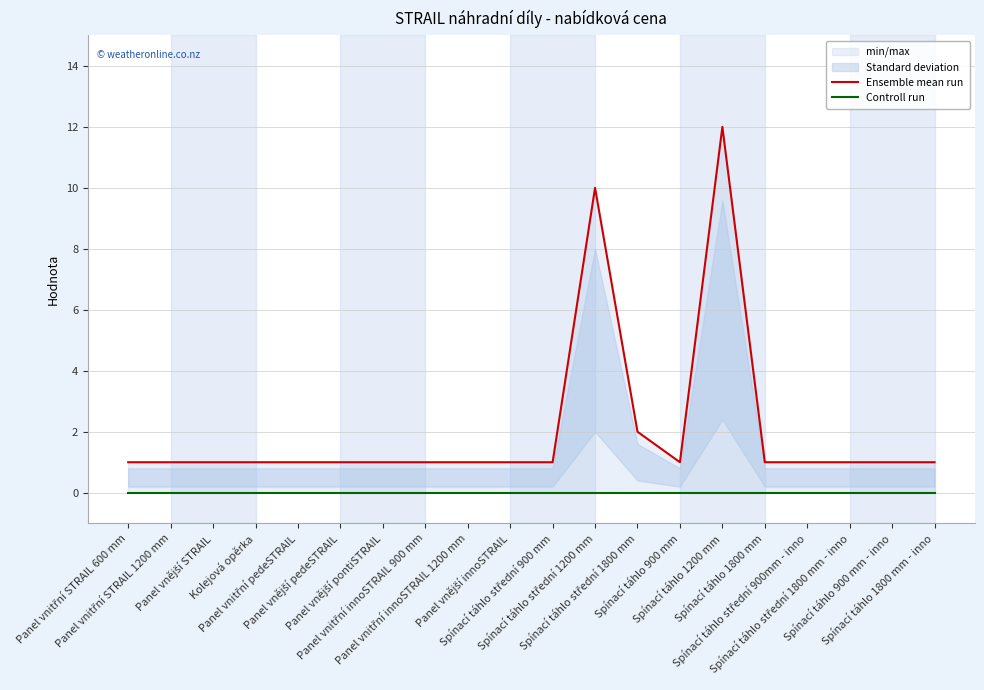

True or false: Ensemble mean run and Controll run intersect in this chart.

False